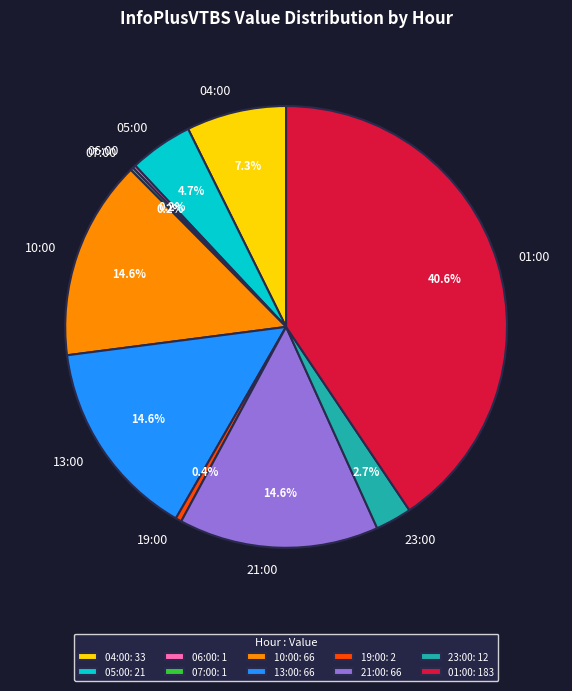

Is there any slice that represents more than half of the pie?

No